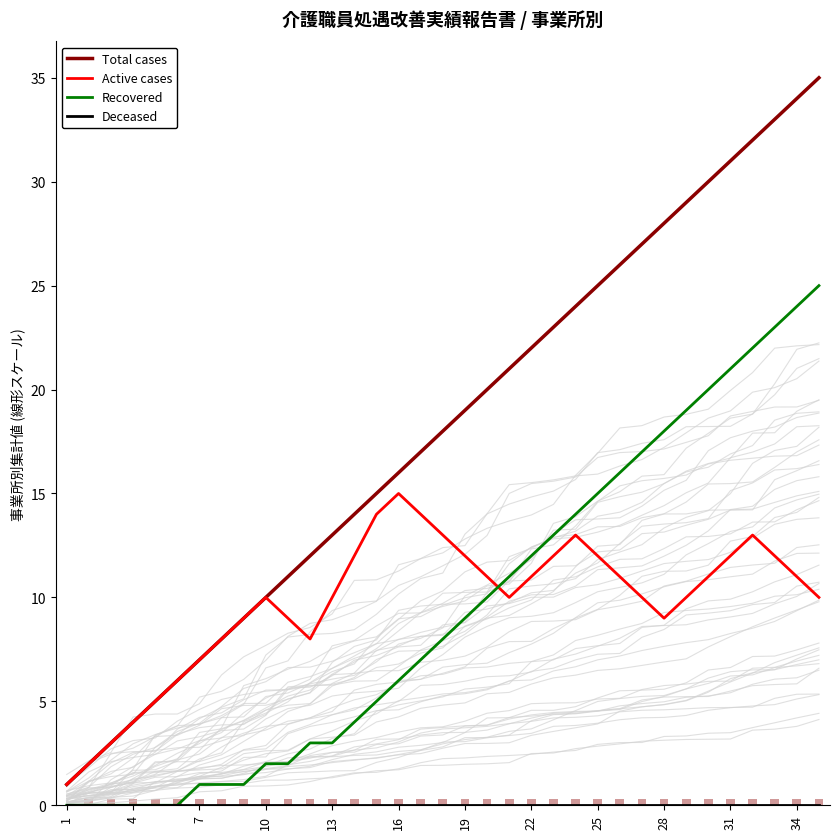

Which series ends up on top after the final intersection of Recovered and Active cases?

Recovered